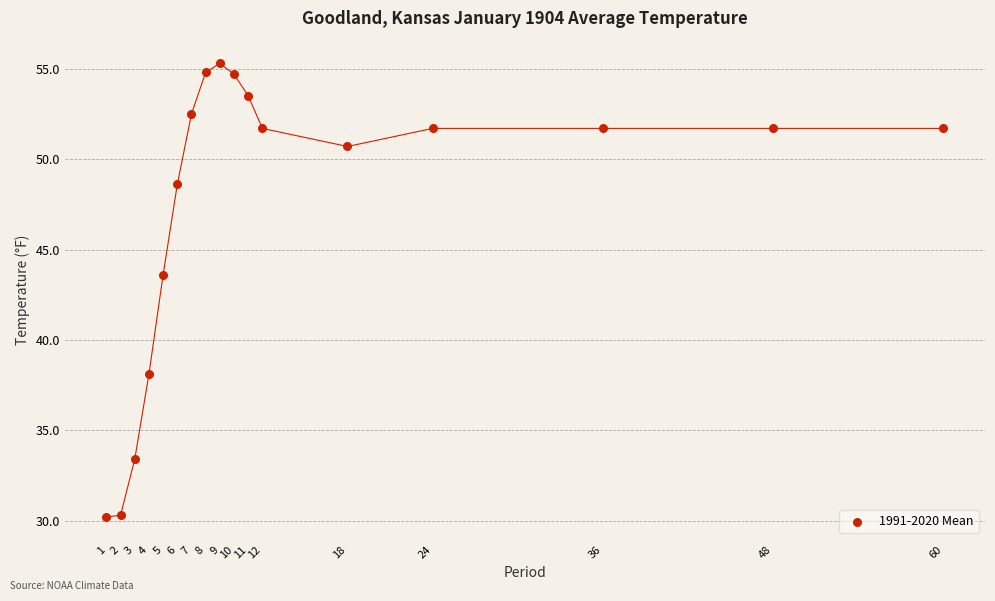

What Y value in the scatter plot is closest to 42?

43.6